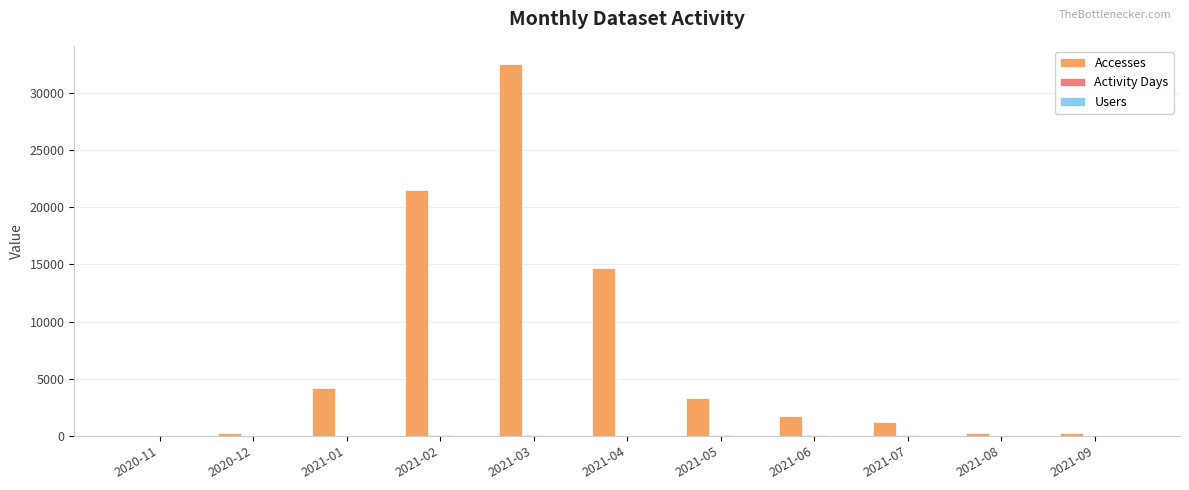

At which category is the sum across all series the highest?

2021-03